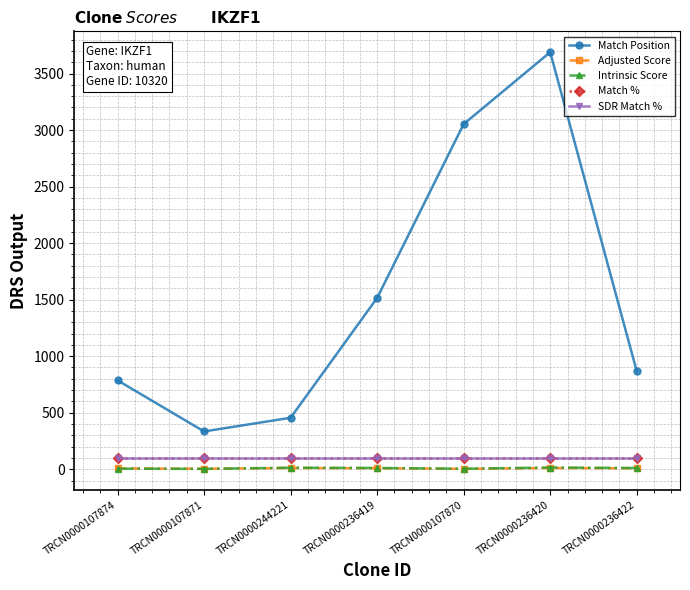

Is this an area chart (filled region under the line)?

No